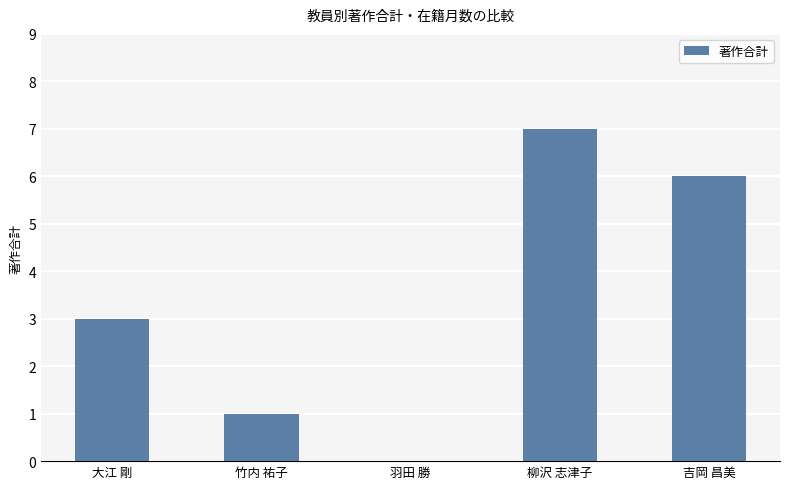

Which has a higher value, 羽田 勝 or 吉岡 昌美?

吉岡 昌美